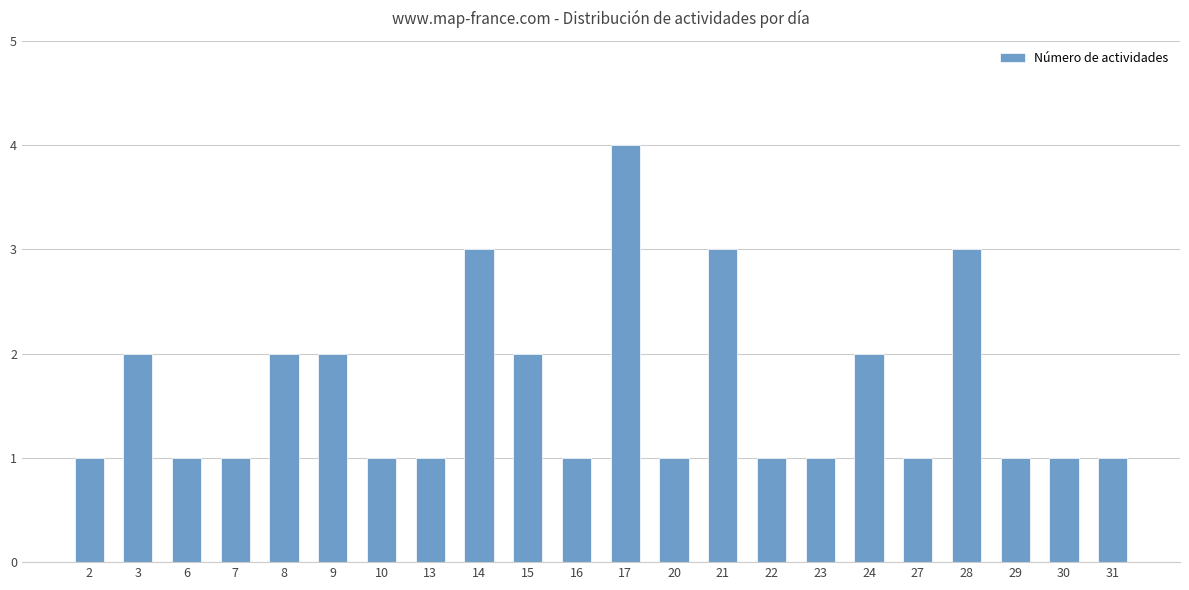

What is the approximate value at 28?

3